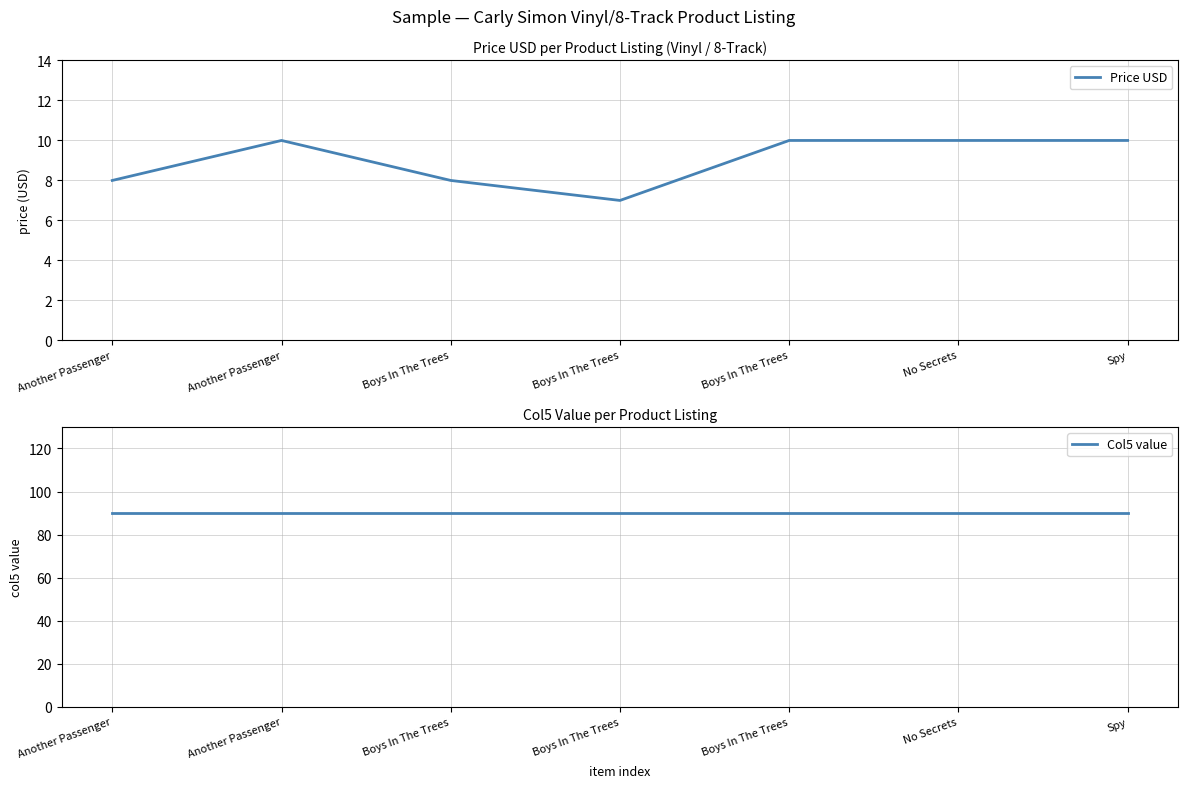

True or false: Col5 value and Price USD cross at least once.

False